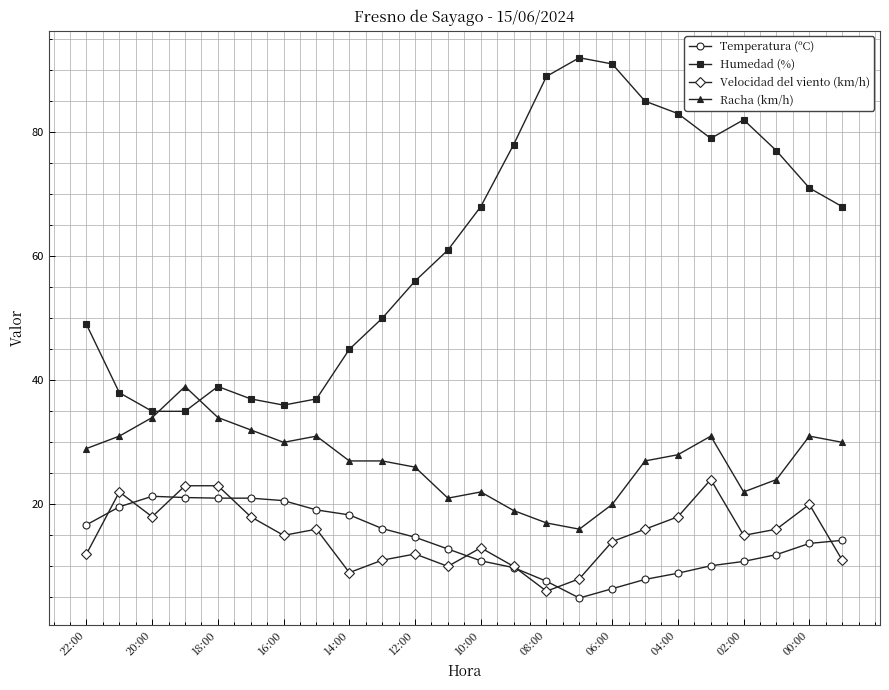

What is the smallest value displayed?

4.9